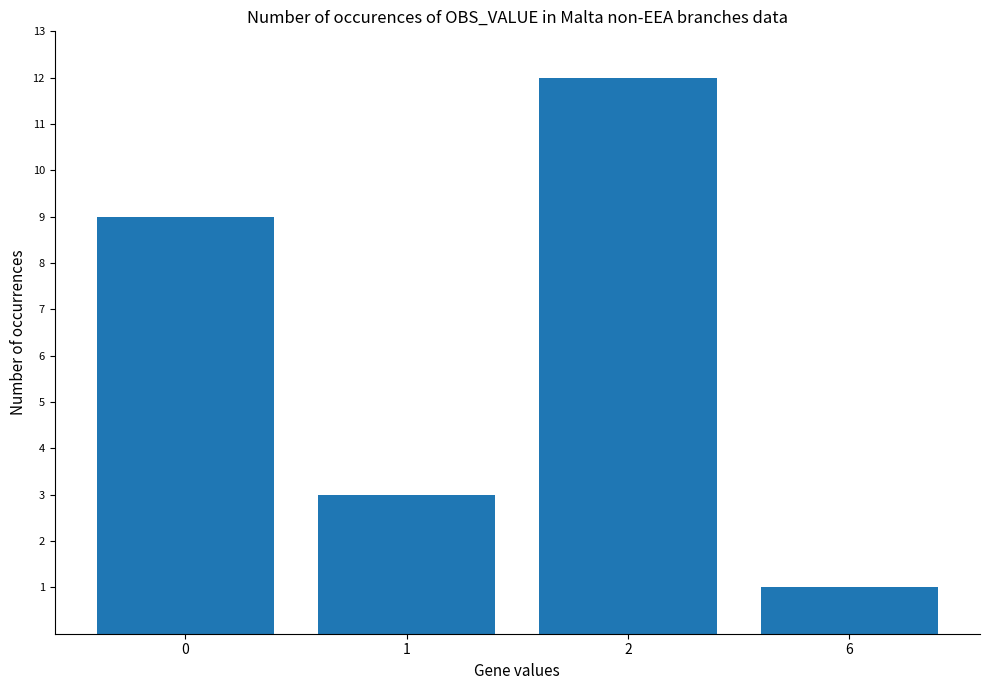

Reading left to right, what are all the values shown in this chart?

9	3	12	1